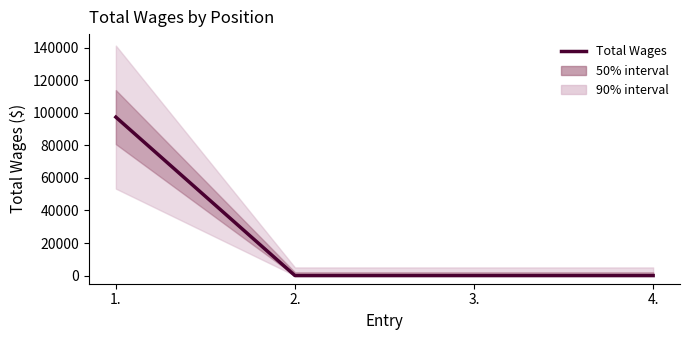

The value at 4. is 48232. True or false?

False